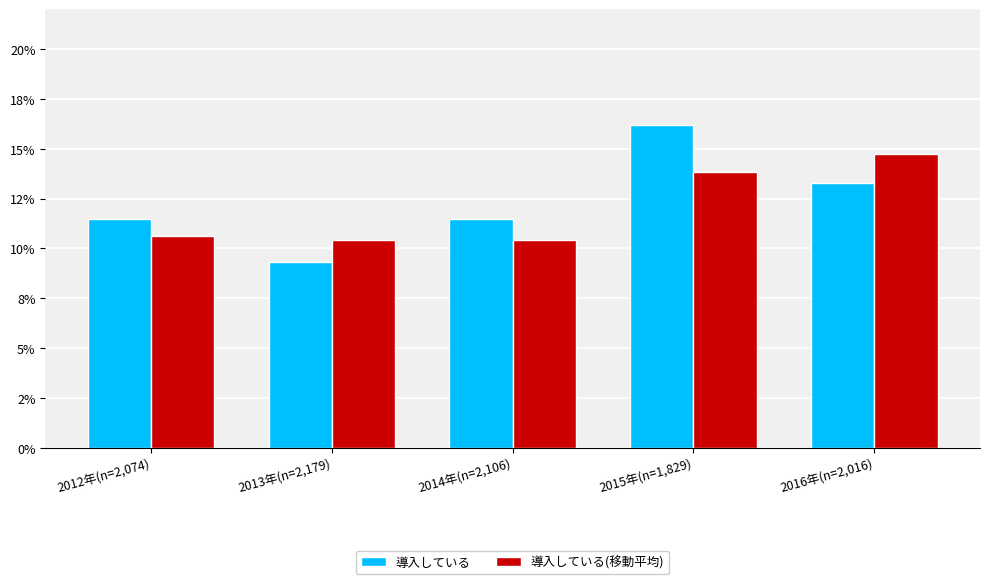

Is it true that 導入している(移動平均) equals 0.1 at 2012年(n=2,074)?

True